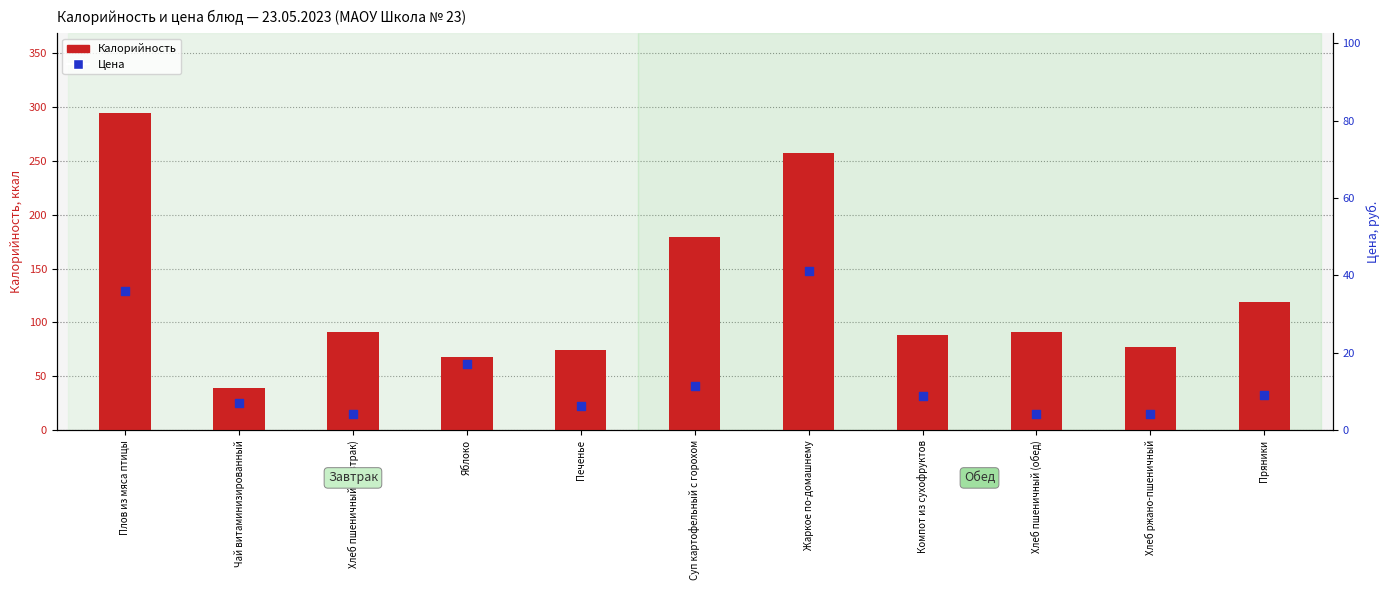

Which series has the widest spread of Y values?

Калорийность